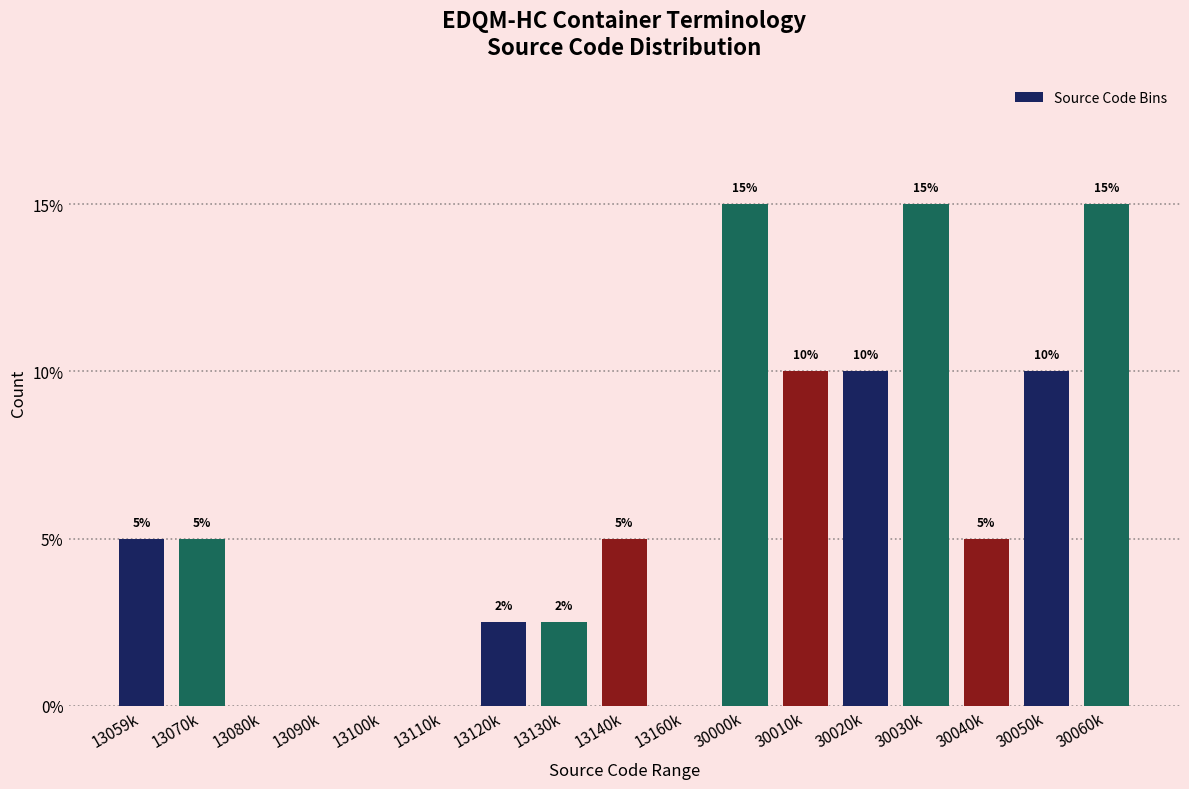

What is the change in value from 13070k to 13160k?

-5.0